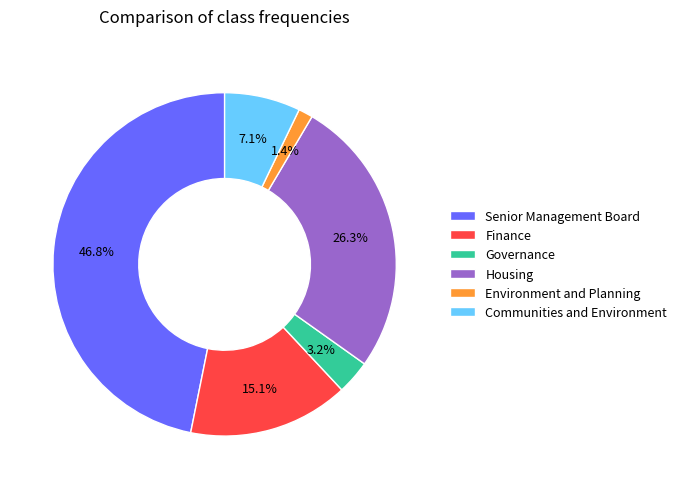

Which has a higher value, Environment and Planning or Governance?

Governance